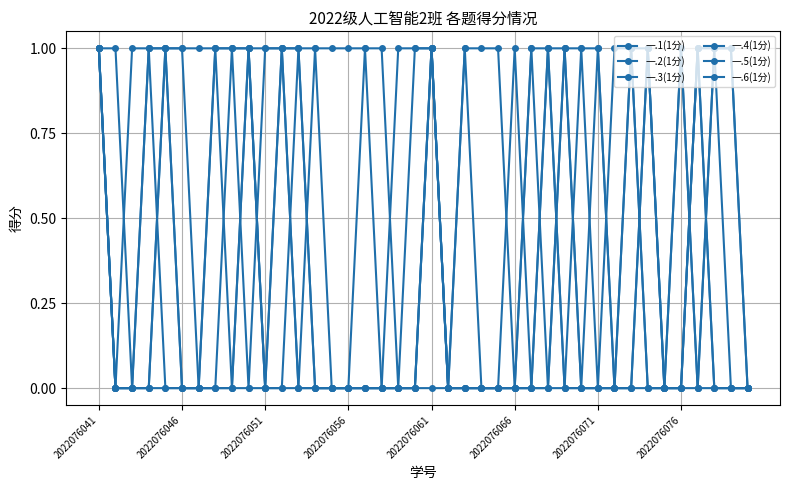

What is the difference between the maximum and second lowest values in the 一.4(1分) series?

1